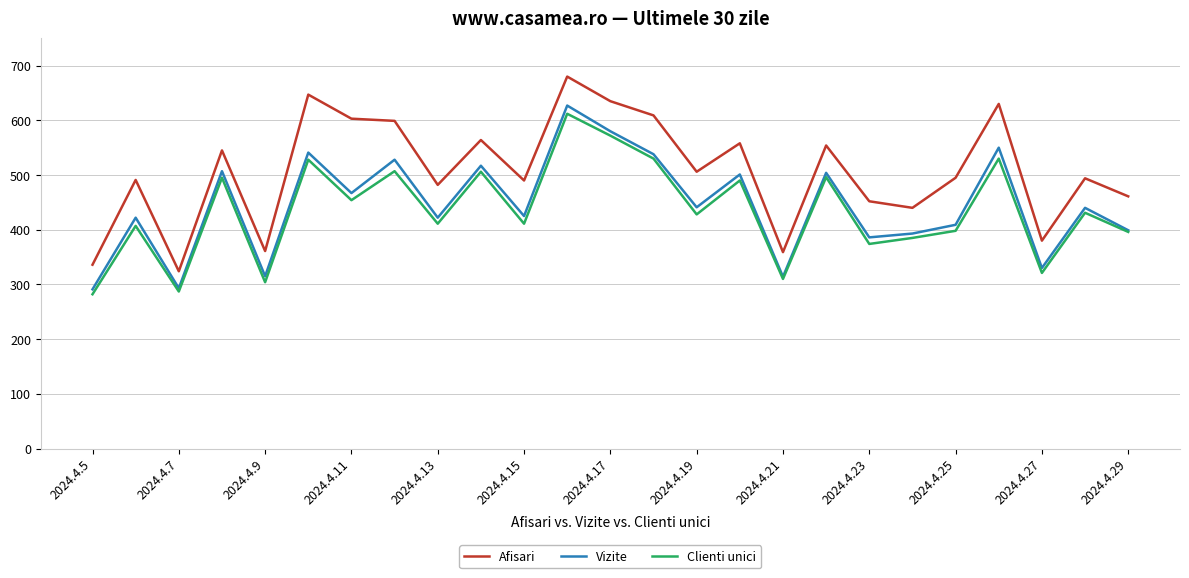

True or false: Afisari and Vizite cross at least once.

False